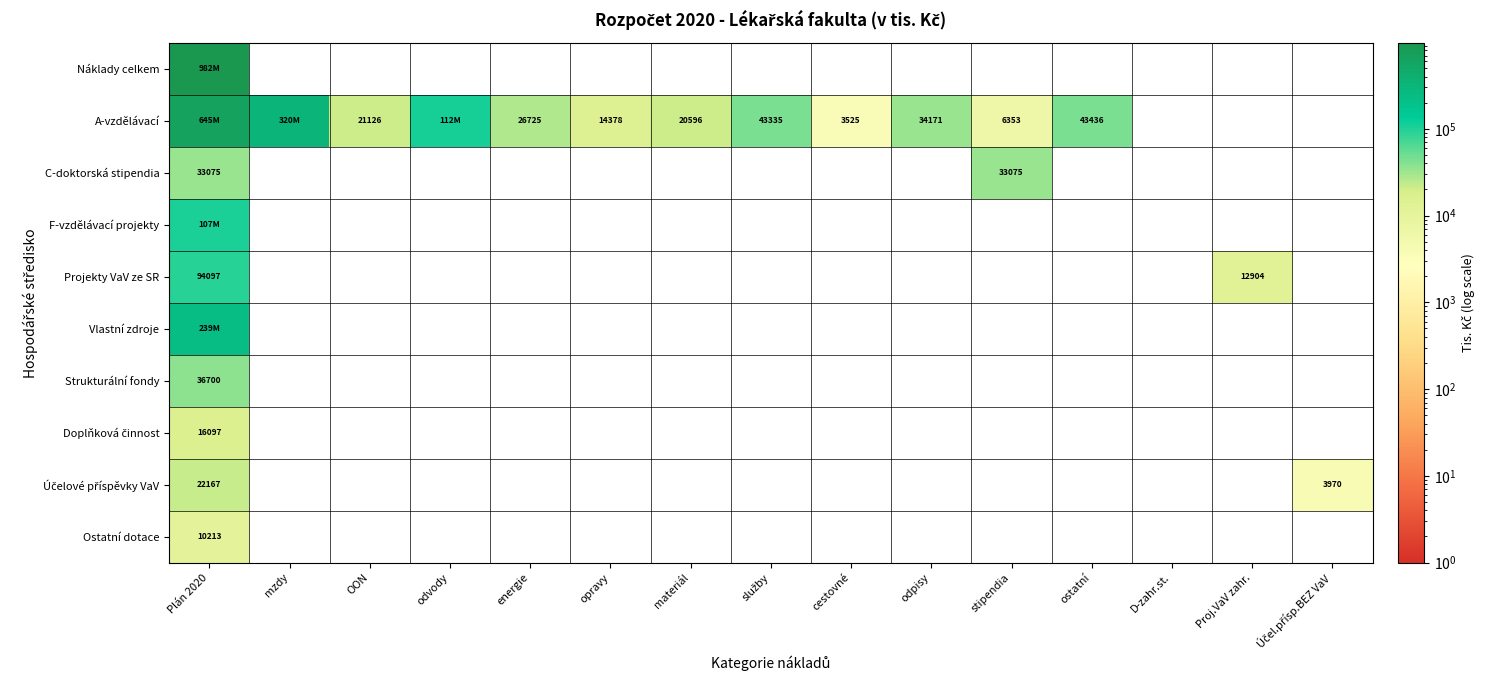

Rank the series by their maximum value, from lowest to highest.

Ostatní dotace, Doplňková činnost, Účelové příspěvky VaV, C-doktorská stipendia, Strukturální fondy, Projekty VaV ze SR, F-vzdělávací projekty, Vlastní zdroje, A-vzdělávací, Náklady celkem